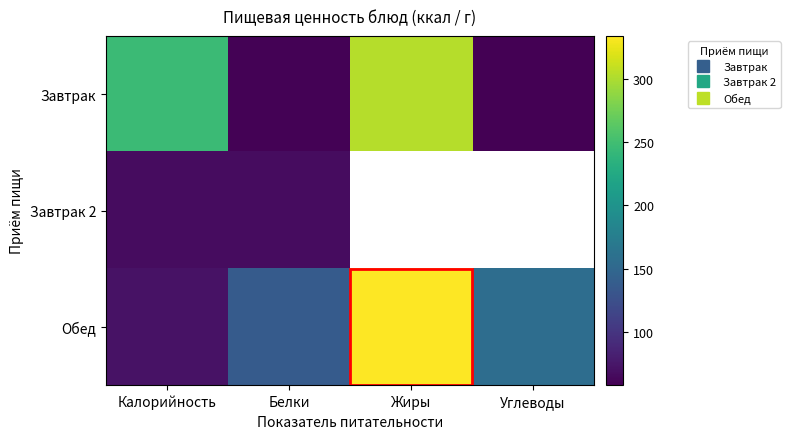

What is the difference between the highest and lowest values at Углеводы?

99.0